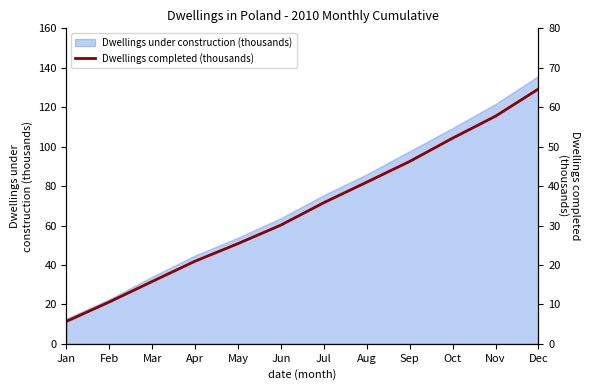

What is the value of the 6th point from the left?

30.1